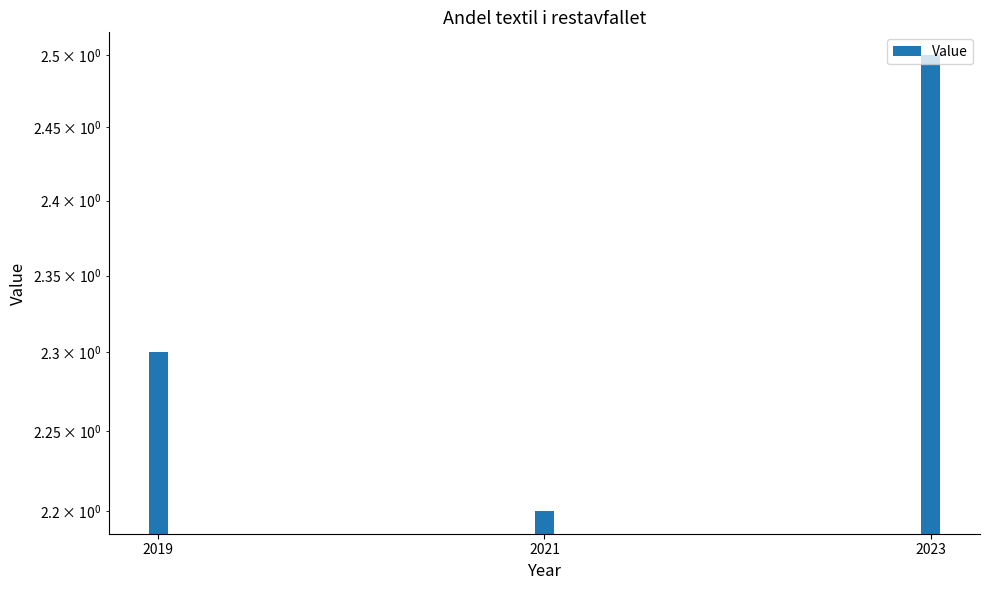

How many values are between 2 and 3?

3